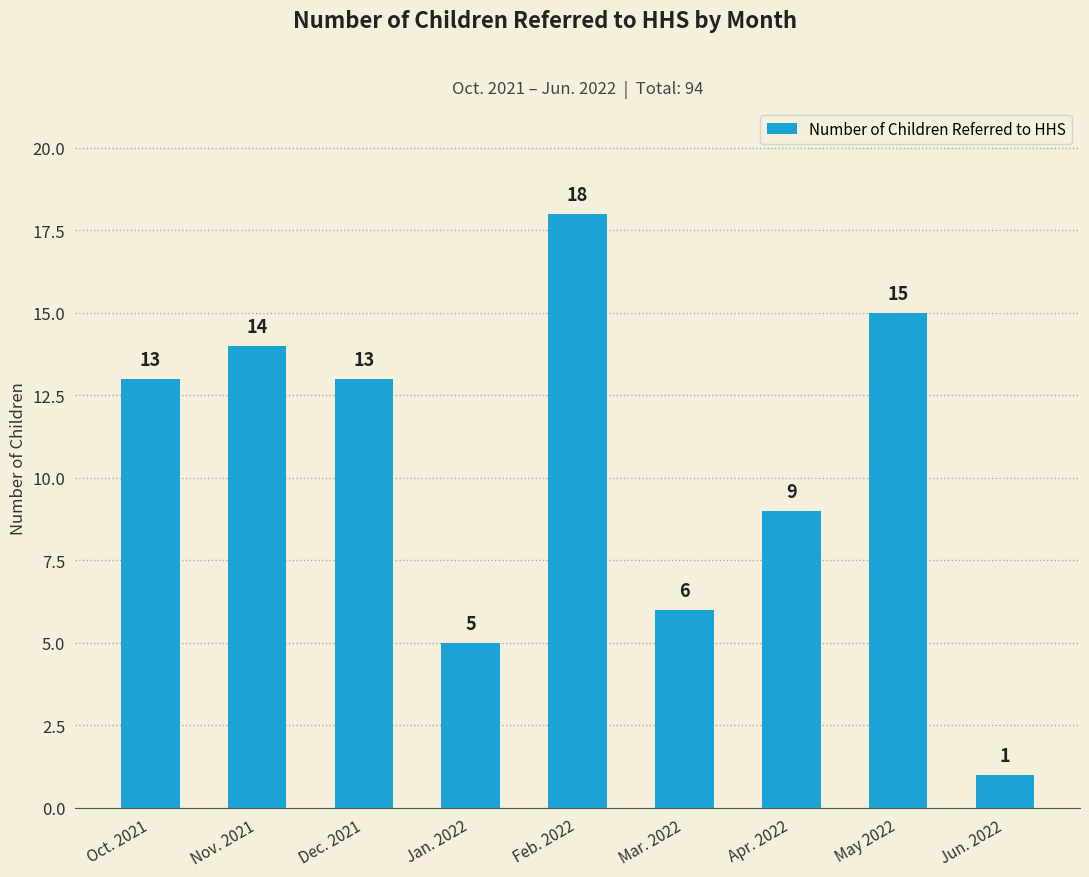

What is the change in value from Oct. 2021 to Jun. 2022?

-12